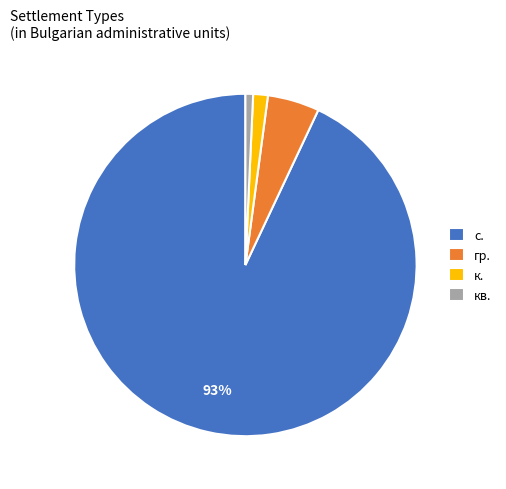

Count the number of slices in the pie.

4